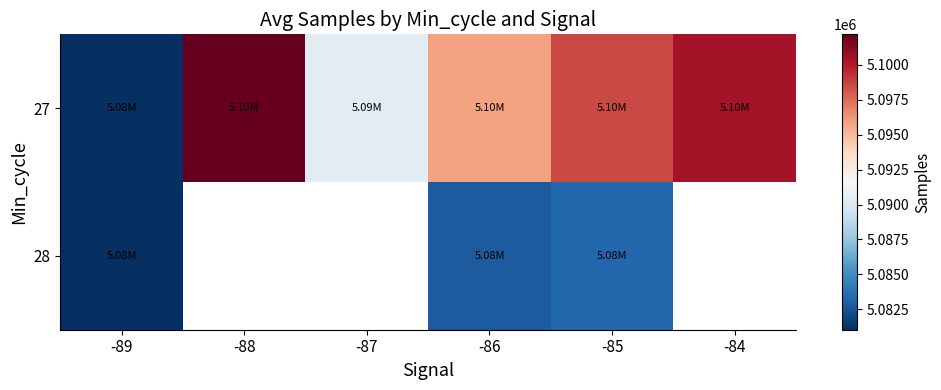

Which has a higher value, -89 or -88?

-88